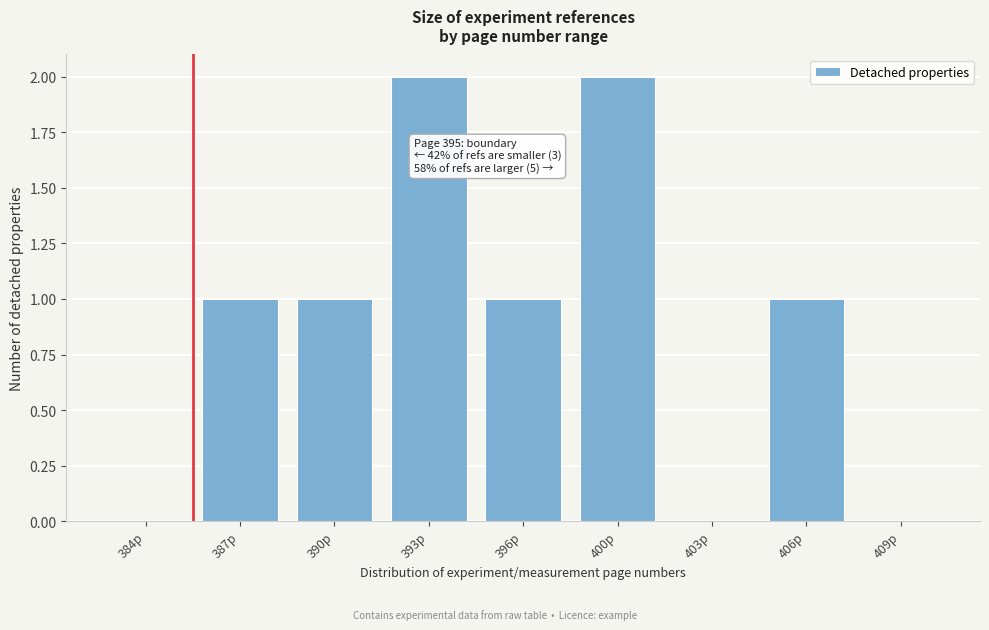

Reading left to right, transcribe all the data shown in this chart.

384p=0	387p=1	390p=1	393p=2	396p=1	400p=2	403p=0	406p=1	409p=0